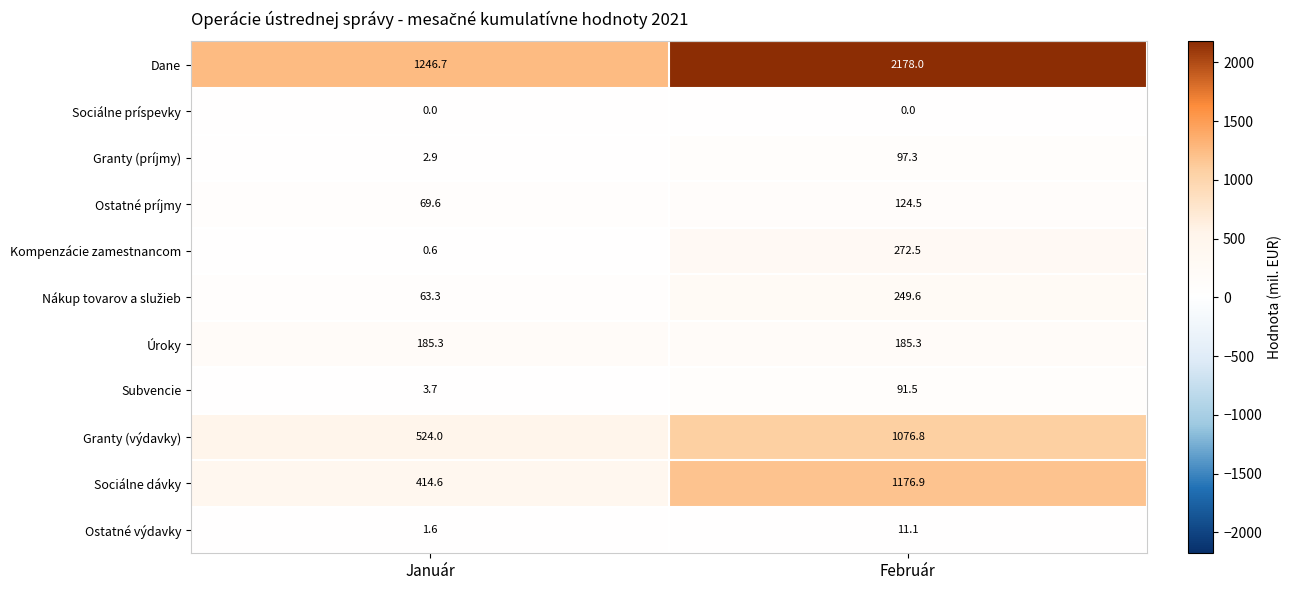

Which series has the widest spread of values?

Dane